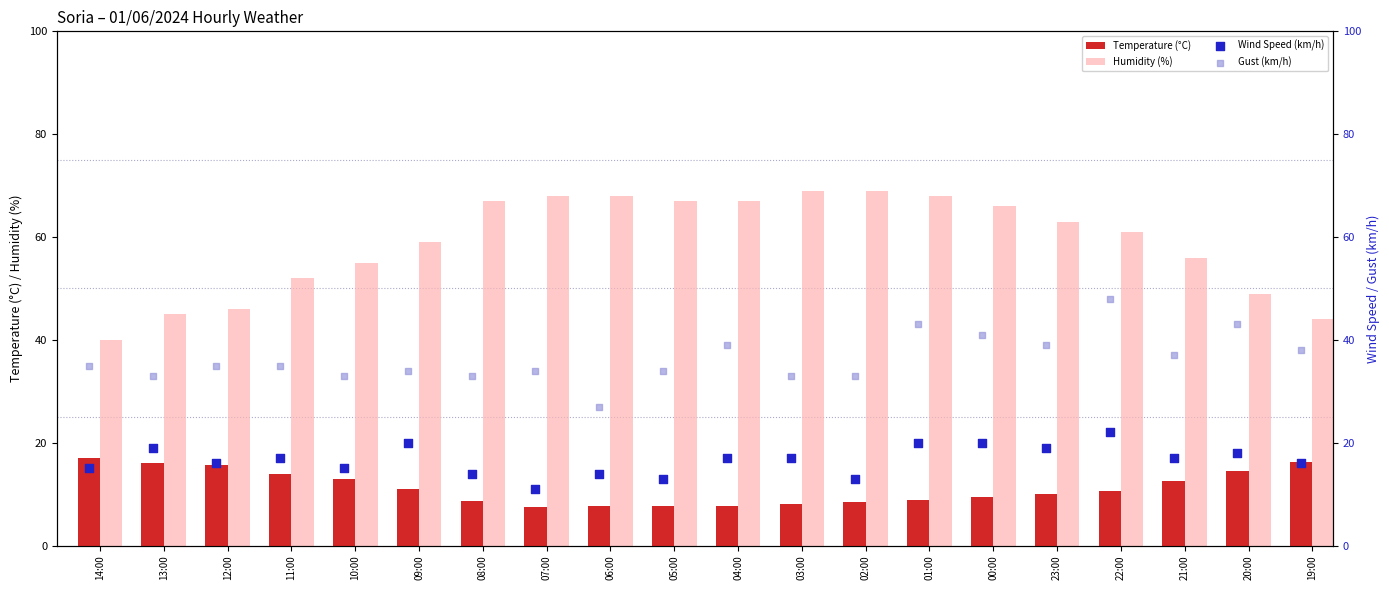

Which series has the largest total across all categories?

Humidity (%)